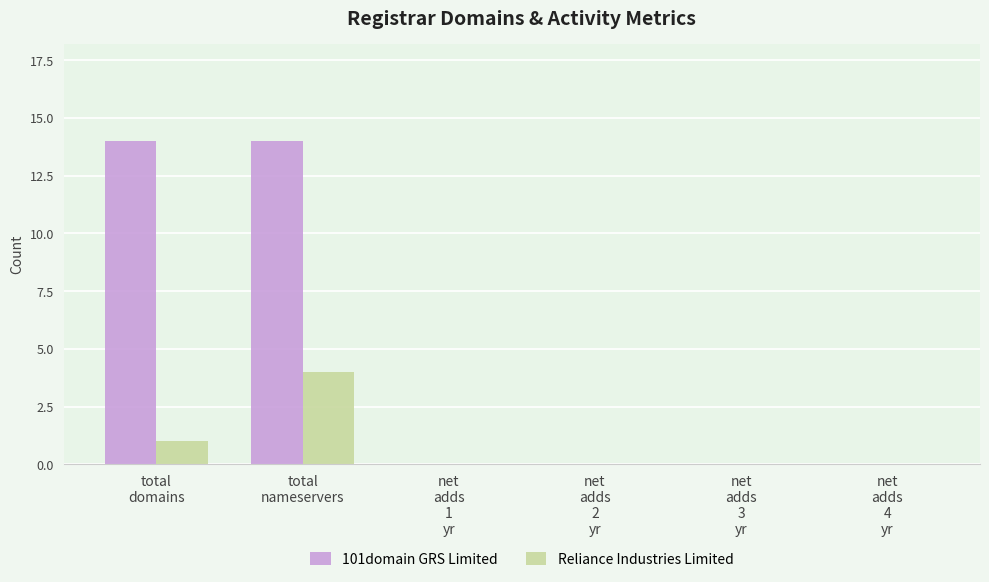

How many groups of bars are there?

6